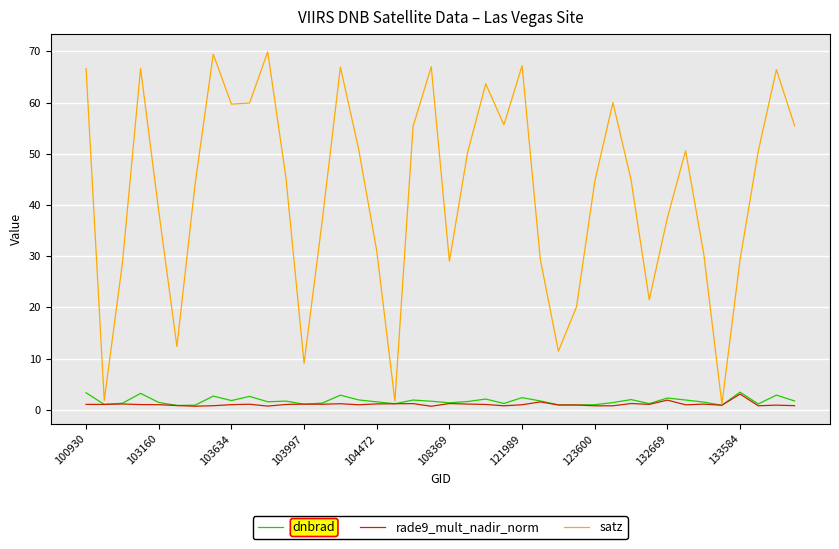

What is the smallest value displayed?

0.7